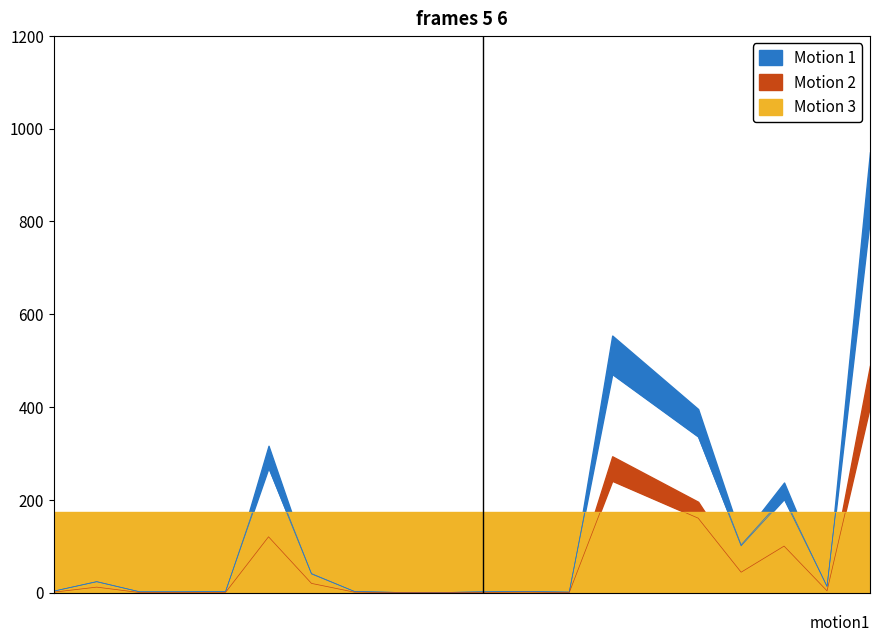

Which series has the largest total across all categories?

Motion 1 (Ilość max.)